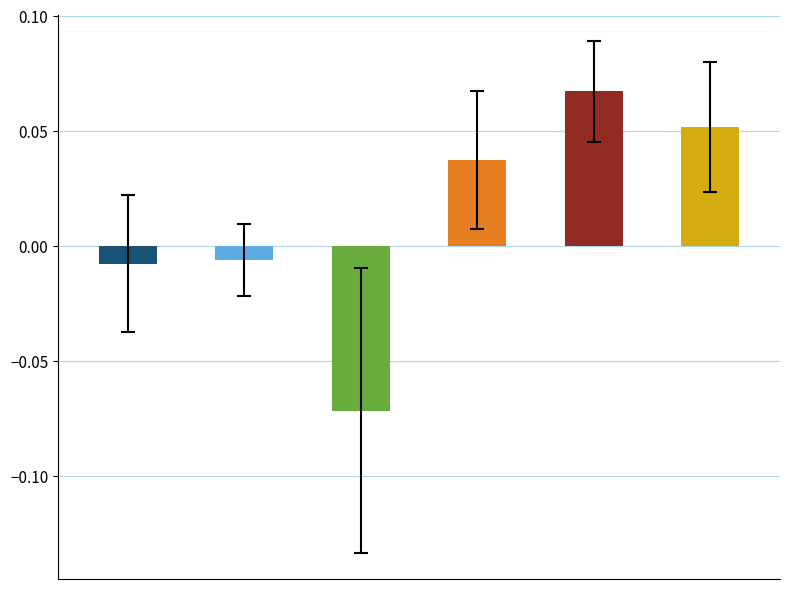

What is the greatest value displayed?

0.1